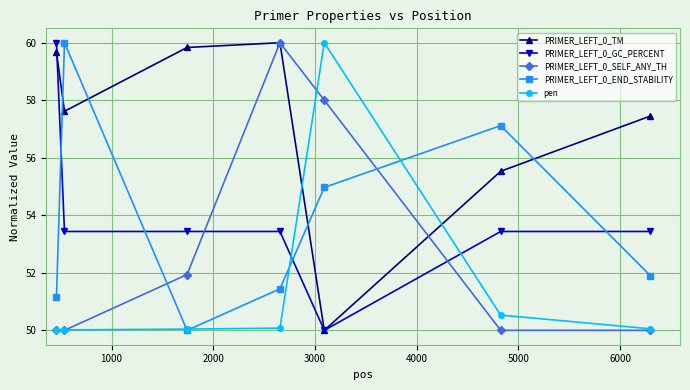

Which series has the largest total across all categories?

PRIMER_LEFT_0_TM